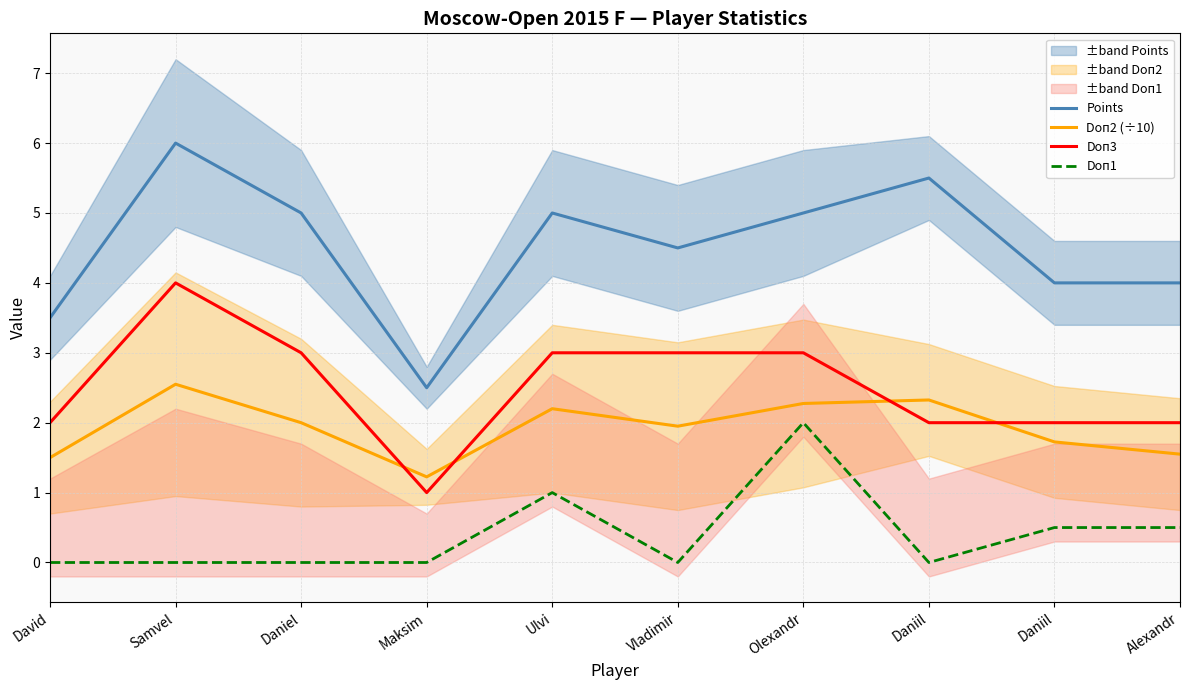

How many values in the Doп3 series are below 3?

5